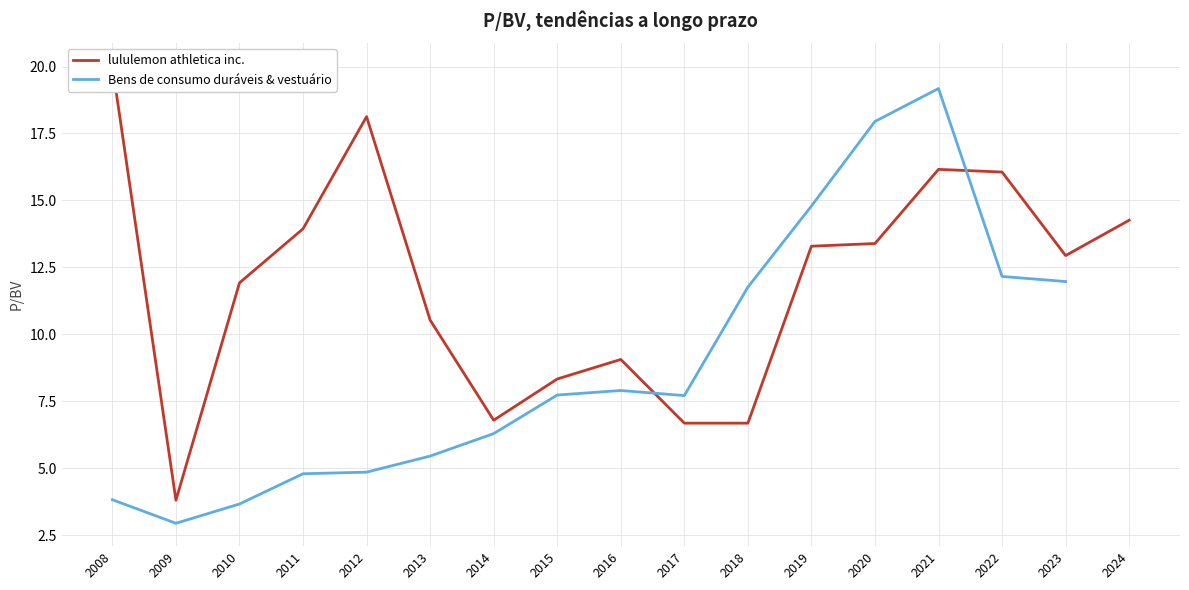

Is the value of lululemon athletica inc. at 2022 greater than the value of Bens de consumo duráveis & vestuário at 2017?

Yes